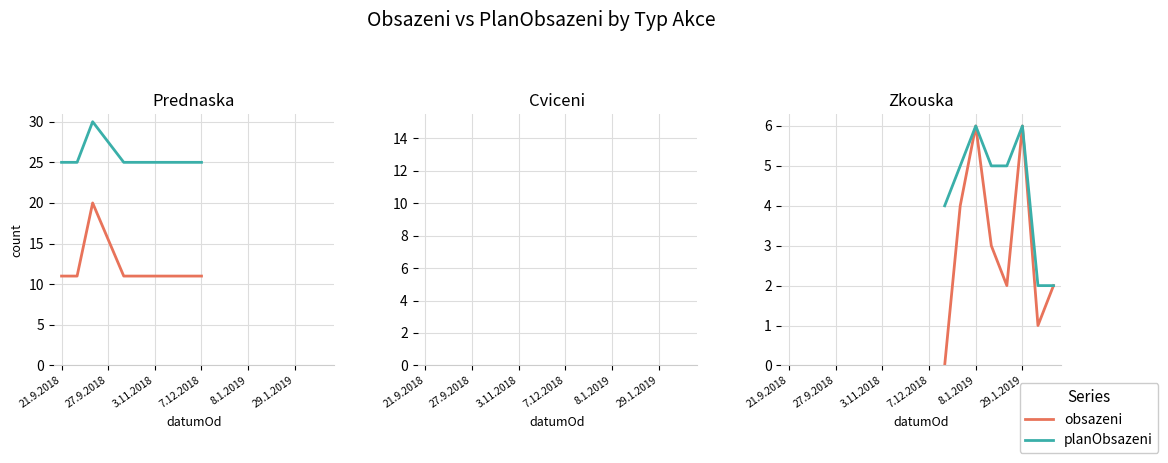

How many interior local valleys does the obsazeni series have?

2